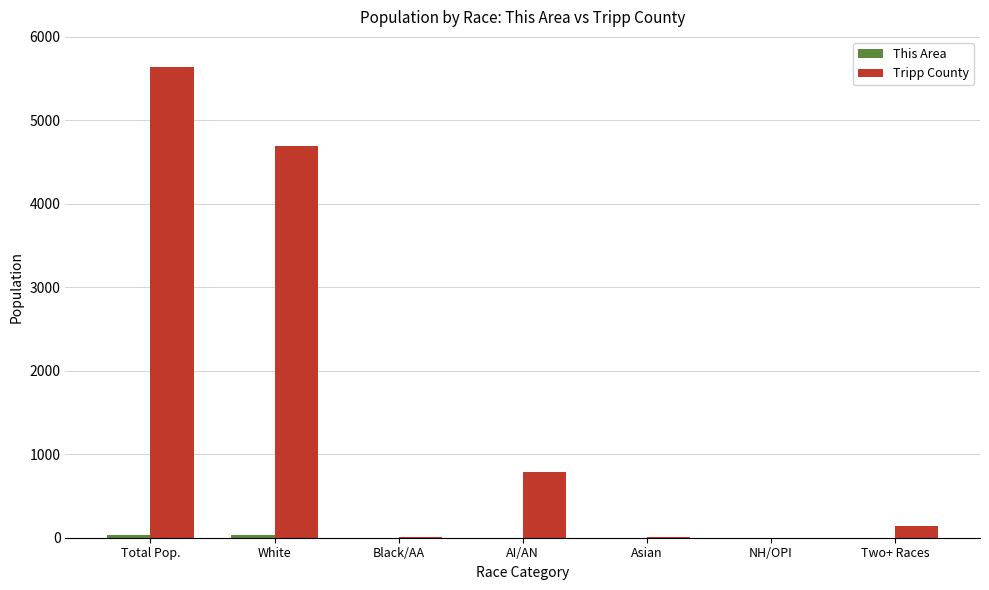

The value of Tripp County at NH/OPI is 0. True or false?

True